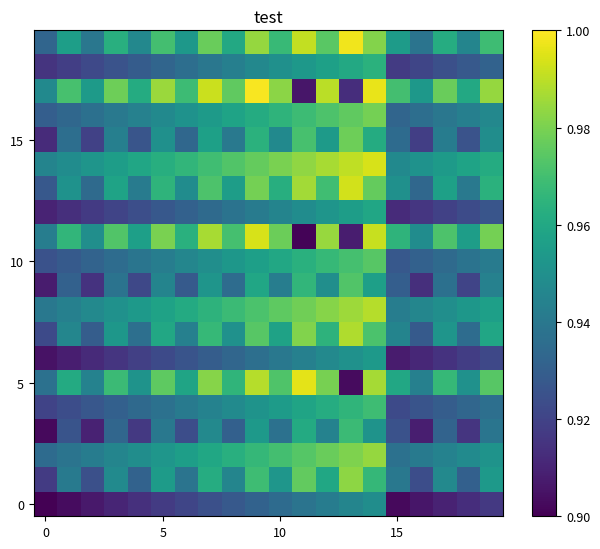

What is the greatest value displayed?

1.0